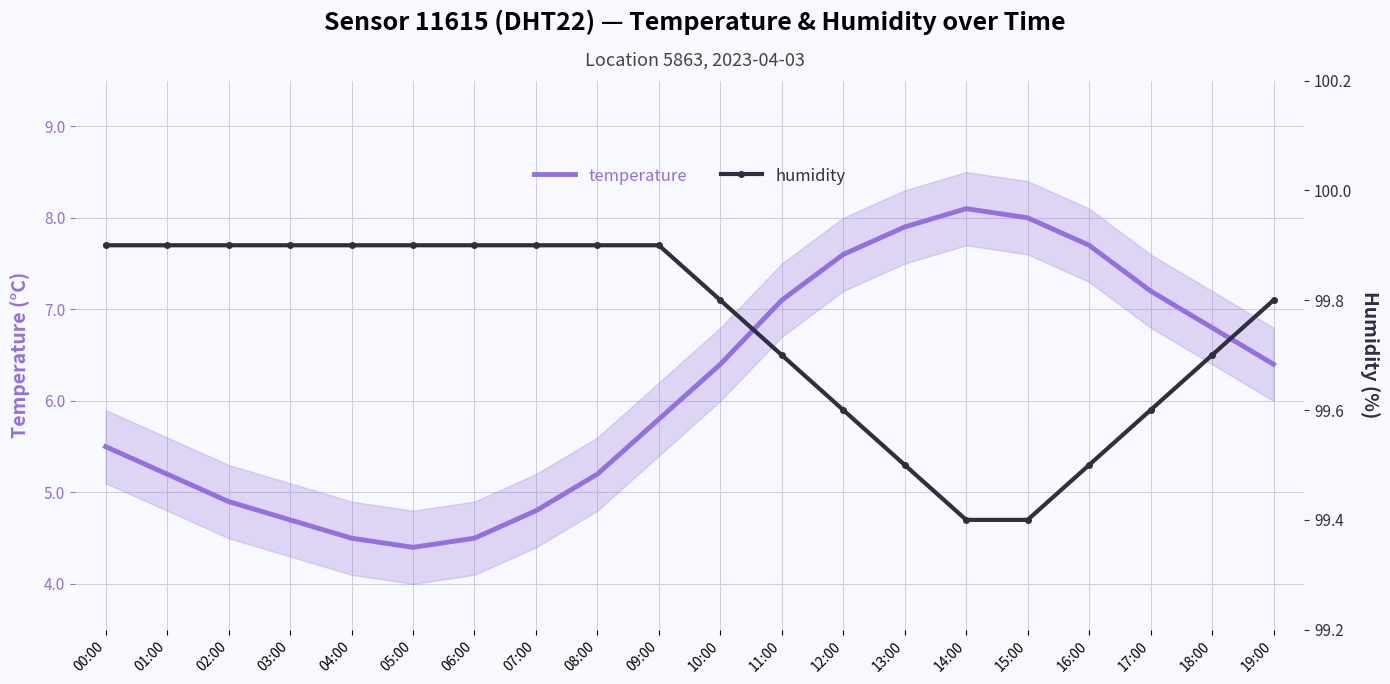

The value of temperature at 18:00 is 6.8. True or false?

True